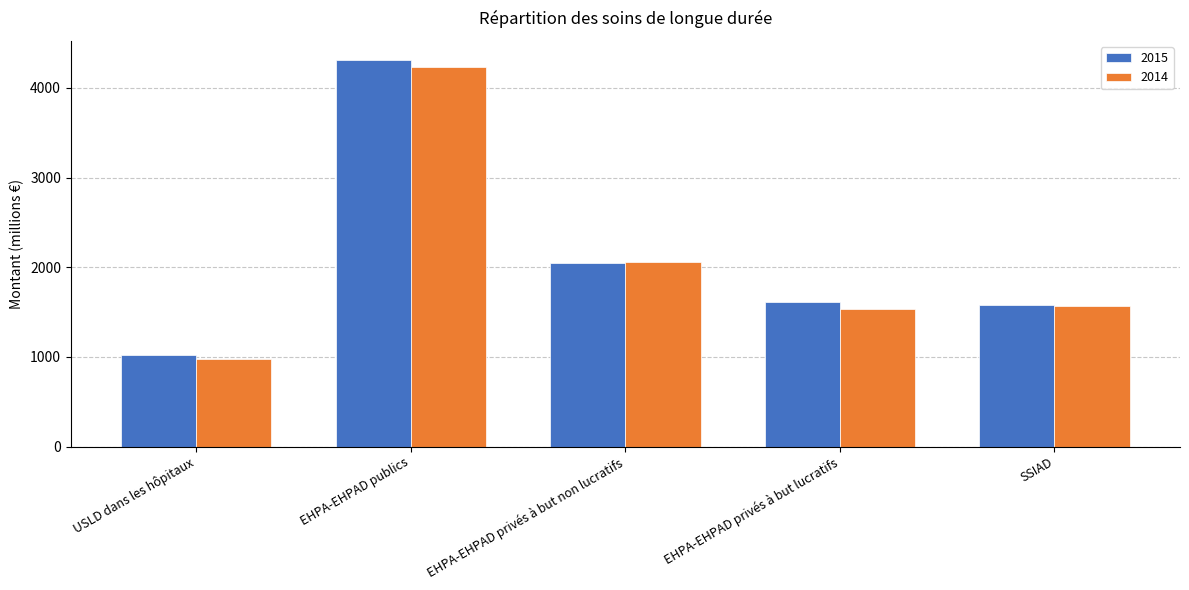

Reading left to right, extract all data points from this chart.

2015: USLD dans les hôpitaux=1017.6	EHPA-EHPAD publics=4310.7	EHPA-EHPAD privés à but non lucratifs=2051.4	EHPA-EHPAD privés à but lucratifs=1615.5	SSIAD=1582.9
2014: USLD dans les hôpitaux=979.3	EHPA-EHPAD publics=4233.6	EHPA-EHPAD privés à but non lucratifs=2053.6	EHPA-EHPAD privés à but lucratifs=1537.7	SSIAD=1563.3